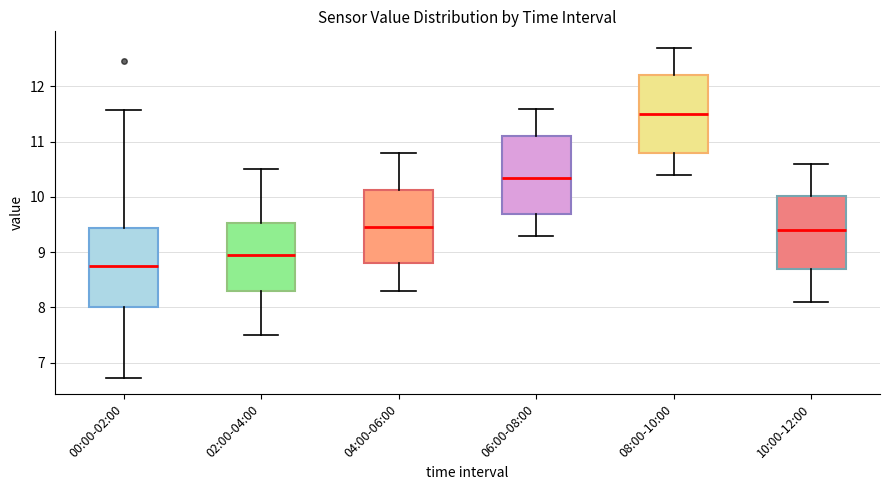

Which box's median line is the lowest?

00:00-02:00